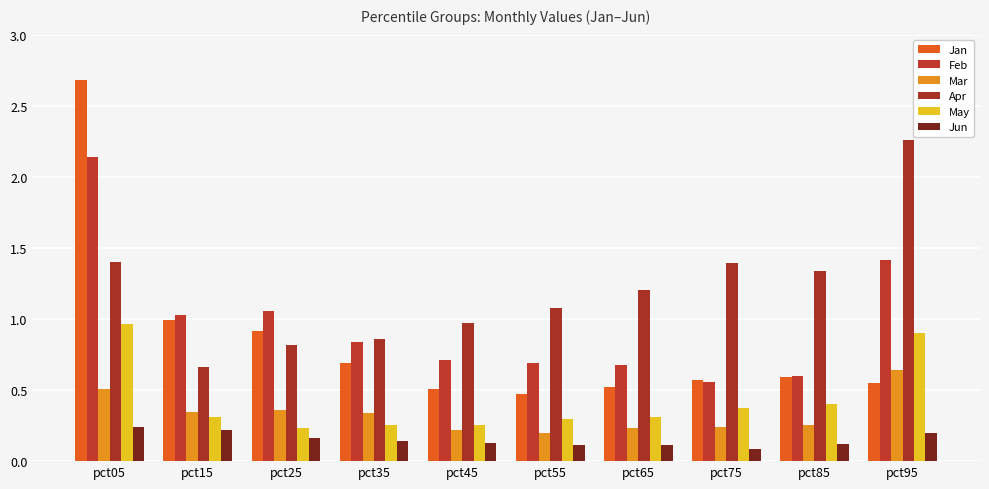

Reading left to right, list all the values displayed in this chart.

Jan: pct05=2.7	pct15=1.0	pct25=0.9	pct35=0.7	pct45=0.5	pct55=0.5	pct65=0.5	pct75=0.6	pct85=0.6	pct95=0.5
Feb: pct05=2.1	pct15=1.0	pct25=1.1	pct35=0.8	pct45=0.7	pct55=0.7	pct65=0.7	pct75=0.6	pct85=0.6	pct95=1.4
Mar: pct05=0.5	pct15=0.3	pct25=0.4	pct35=0.3	pct45=0.2	pct55=0.2	pct65=0.2	pct75=0.2	pct85=0.3	pct95=0.6
Apr: pct05=1.4	pct15=0.7	pct25=0.8	pct35=0.9	pct45=1.0	pct55=1.1	pct65=1.2	pct75=1.4	pct85=1.3	pct95=2.3
May: pct05=1.0	pct15=0.3	pct25=0.2	pct35=0.3	pct45=0.3	pct55=0.3	pct65=0.3	pct75=0.4	pct85=0.4	pct95=0.9
Jun: pct05=0.2	pct15=0.2	pct25=0.2	pct35=0.1	pct45=0.1	pct55=0.1	pct65=0.1	pct75=0.1	pct85=0.1	pct95=0.2